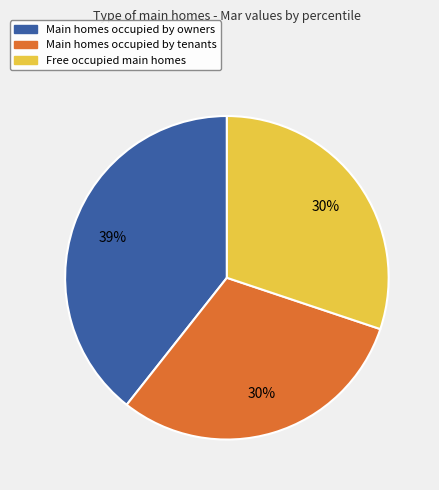

Is there any slice that represents more than half of the pie?

No